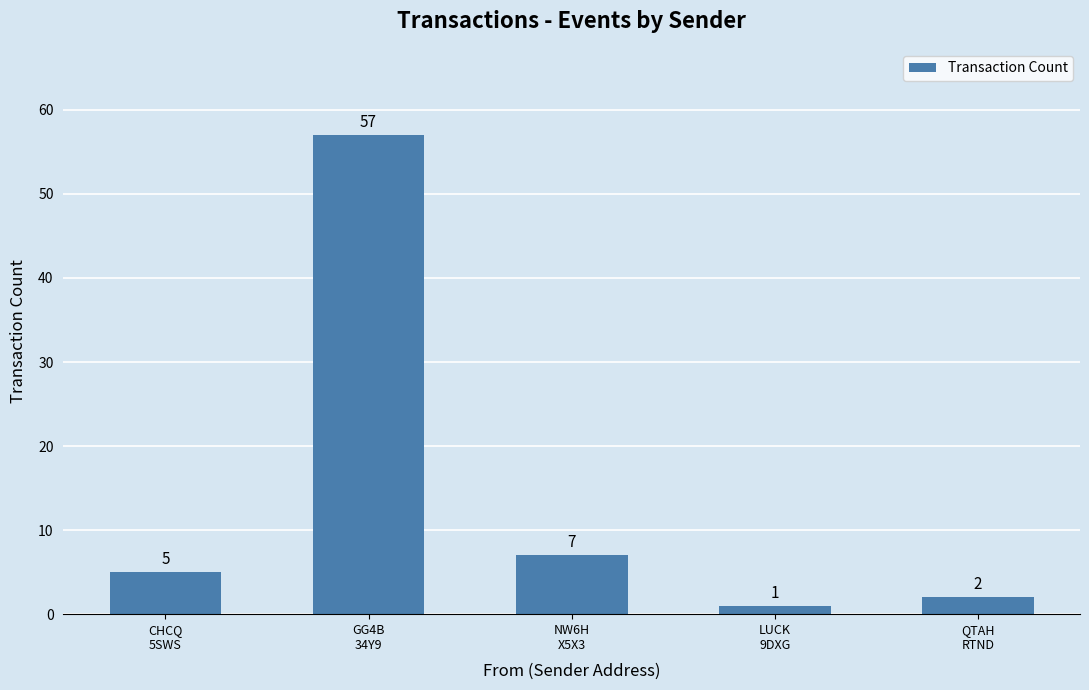

Reading left to right, transcribe all the data shown in this chart.

CHCQ
5SWS=5	GG4B
34Y9=57	NW6H
X5X3=7	LUCK
9DXG=1	QTAH
RTND=2